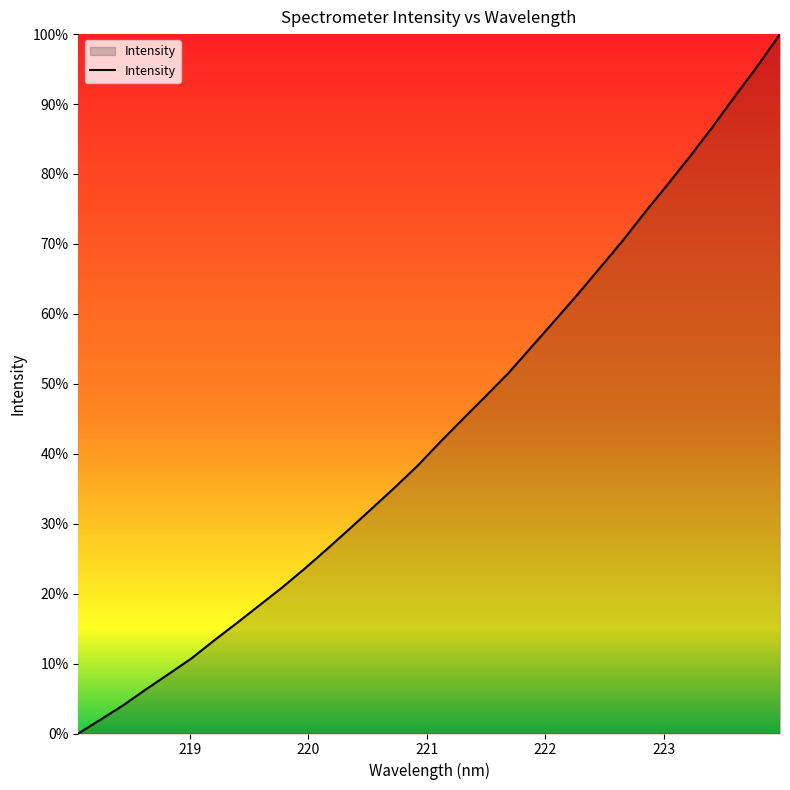

What is the greatest value displayed?

100.0